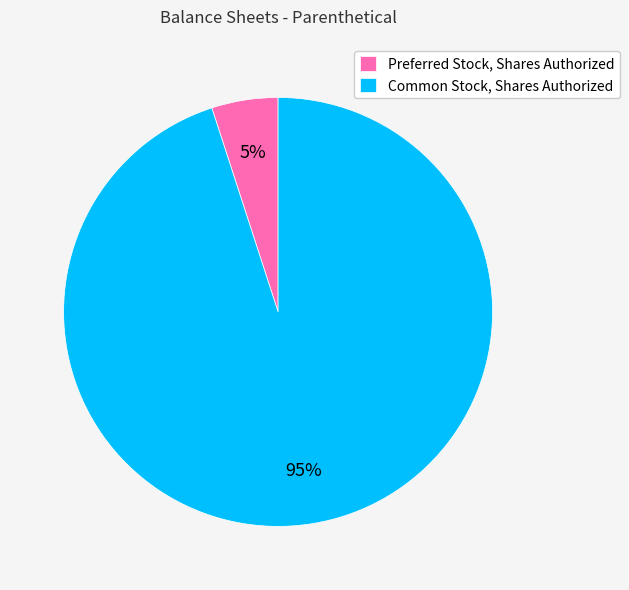

To the nearest percent, what portion does Common Stock, Shares Authorized represent?

95%